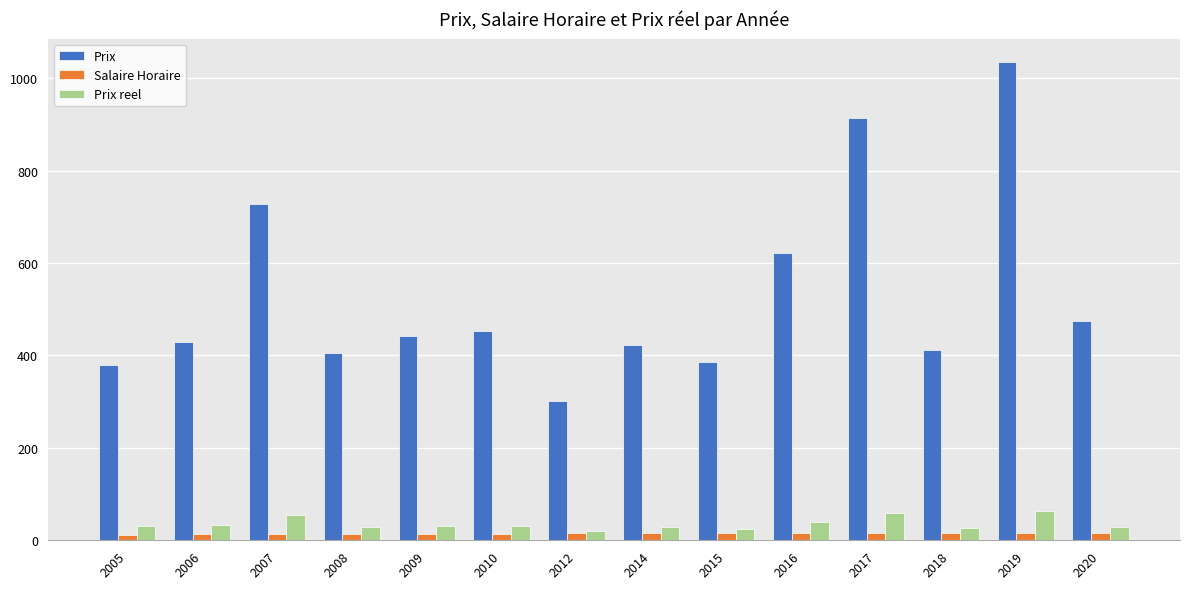

What is the highest value of the Salaire Horaire series?

16.2